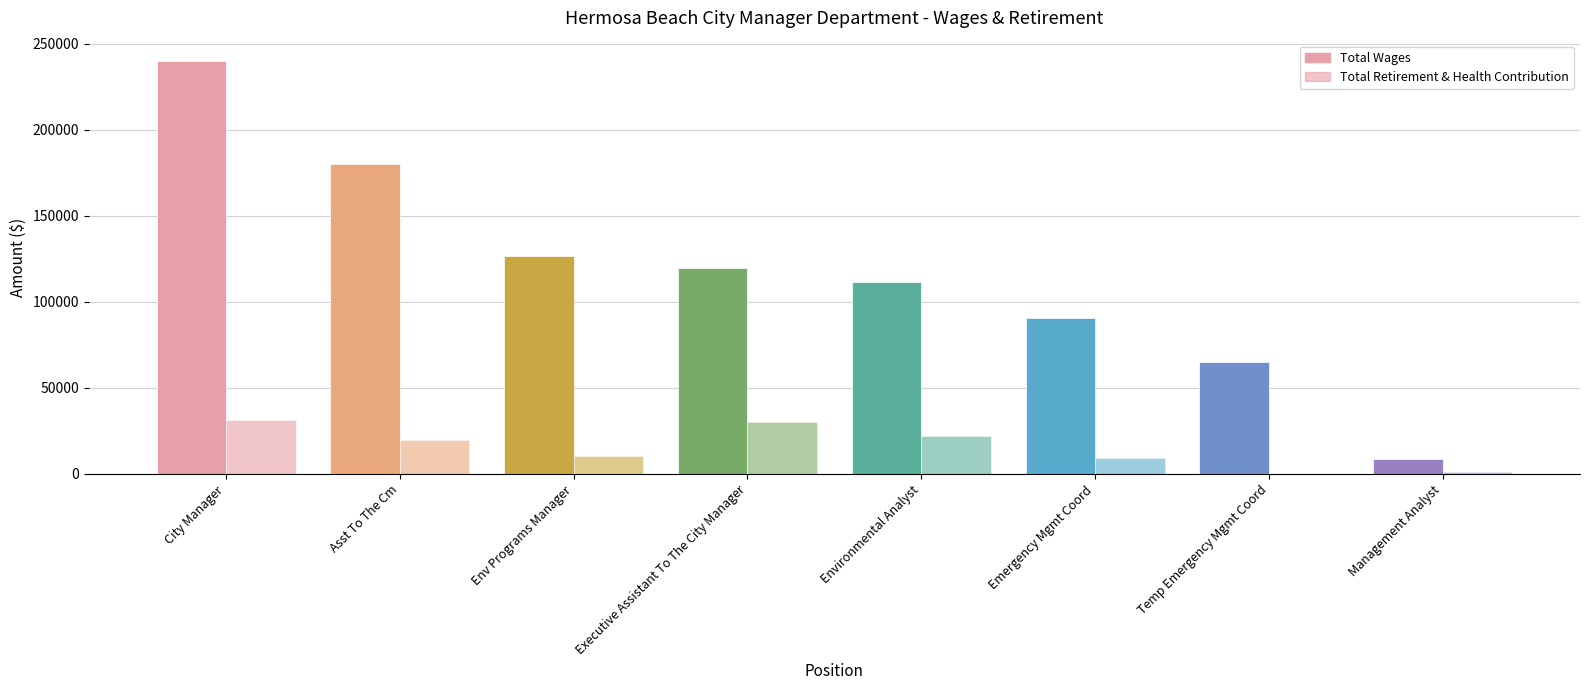

True or false: Total Retirement & Health Contribution has a value of 31593 at City Manager.

True